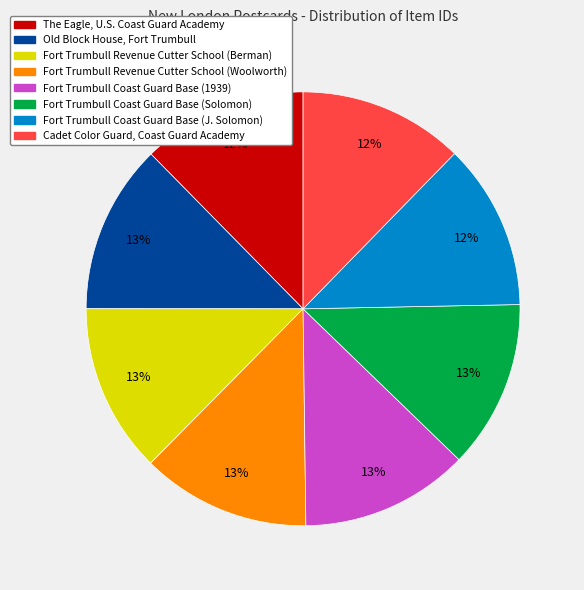

Combined, do Fort Trumbull Revenue Cutter School (Berman) and Old Block House, Fort Trumbull account for over 50%?

No